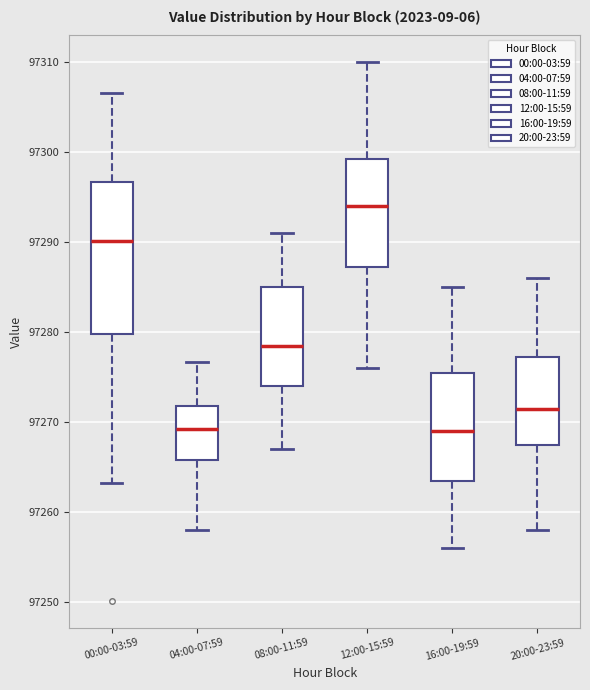

Which box is the tallest, from its lower edge to its upper edge?

00:00-03:59